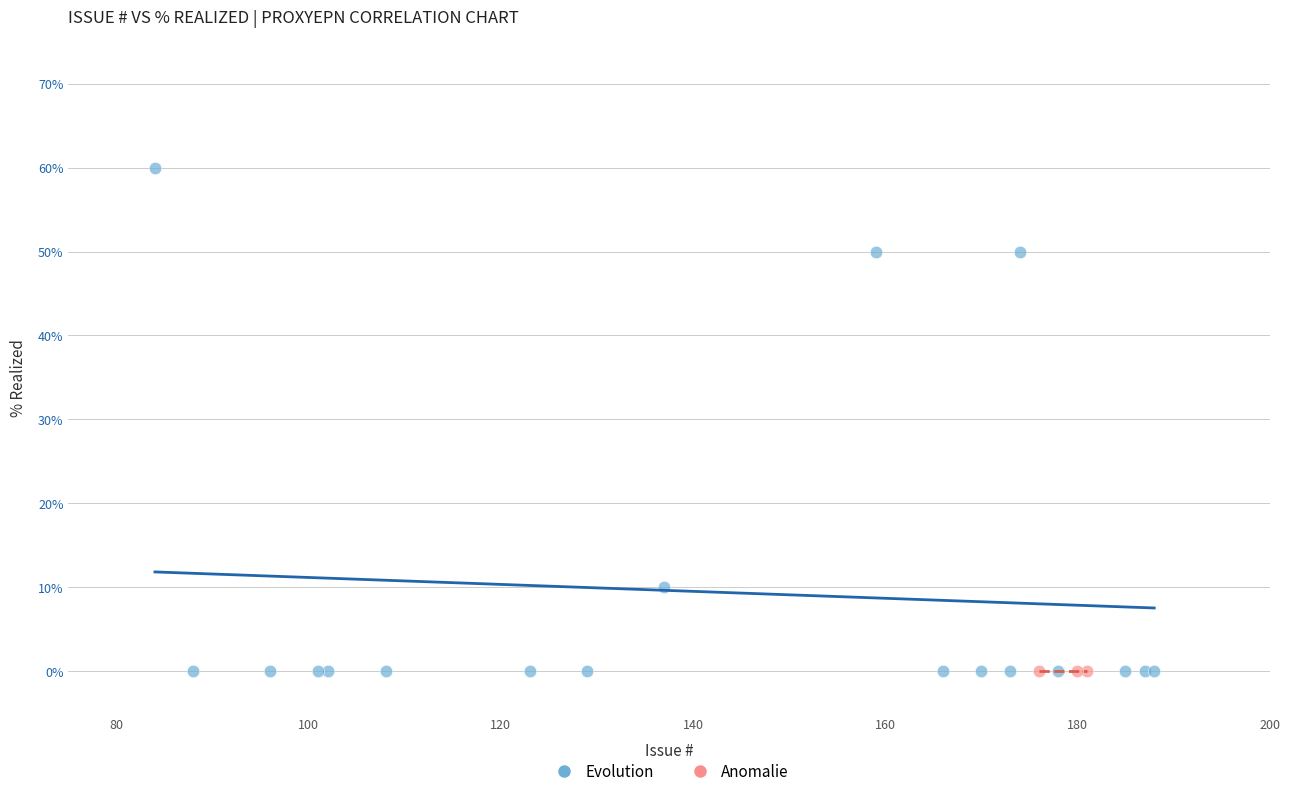

Which series reaches the maximum Y coordinate?

Evolution